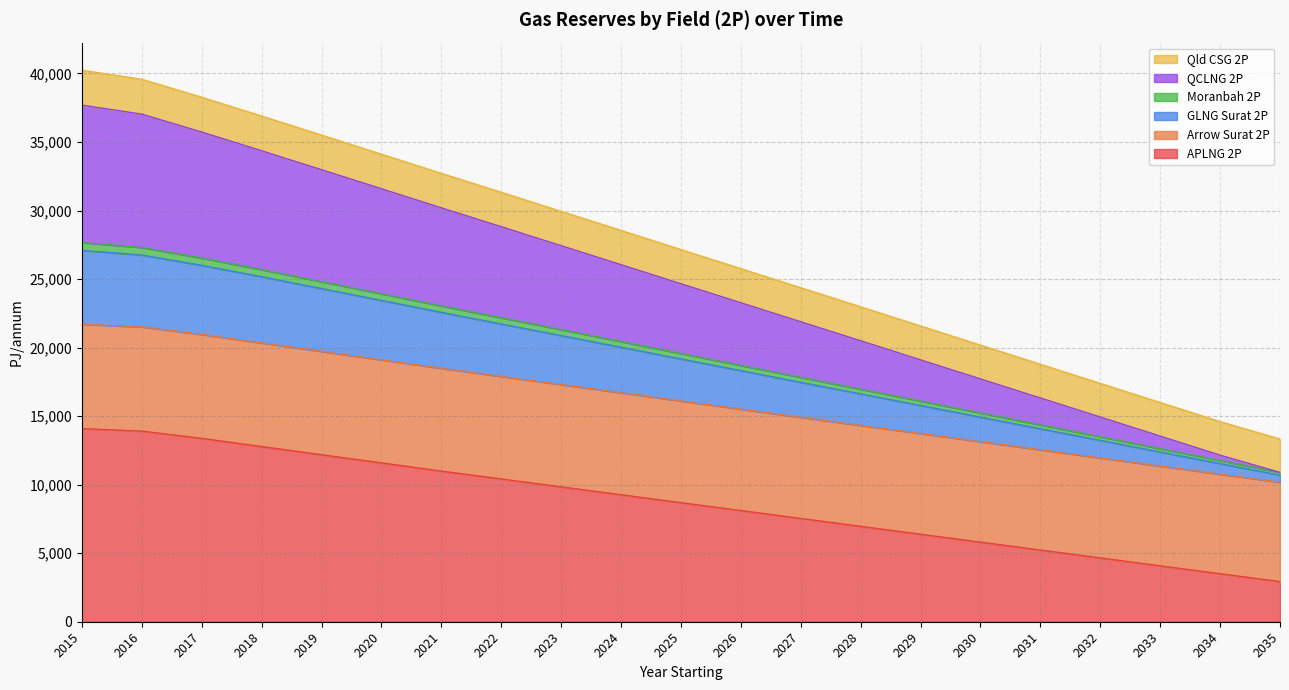

True or false: APLNG 2P has a value of 6959.8 at 2028.

True